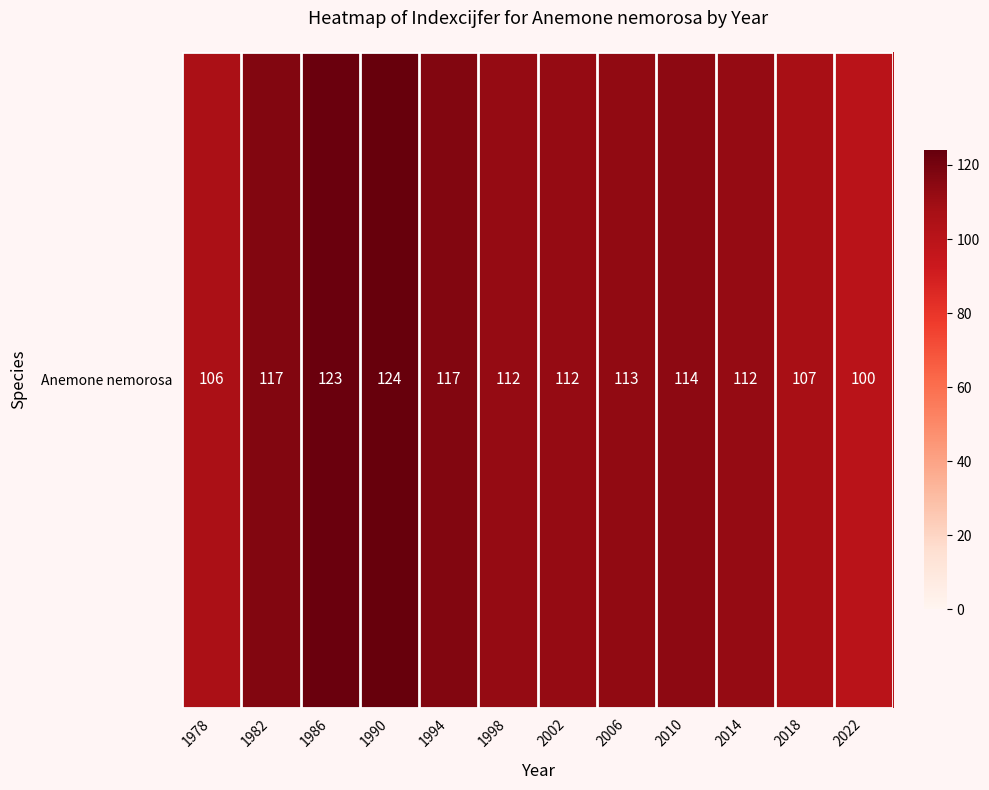

Is it true that the value at 1986 is 74?

False